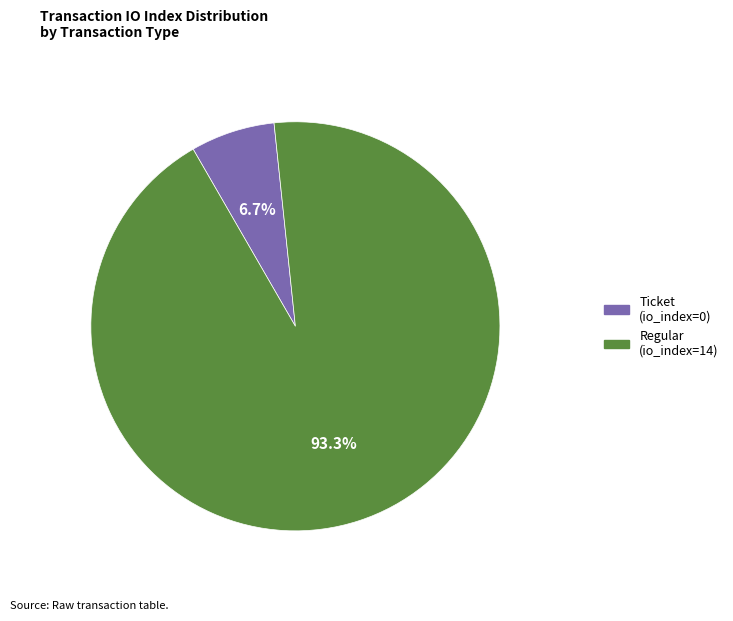

The Ticket (io_index=0) slice represents 1% of the pie. True or false?

False